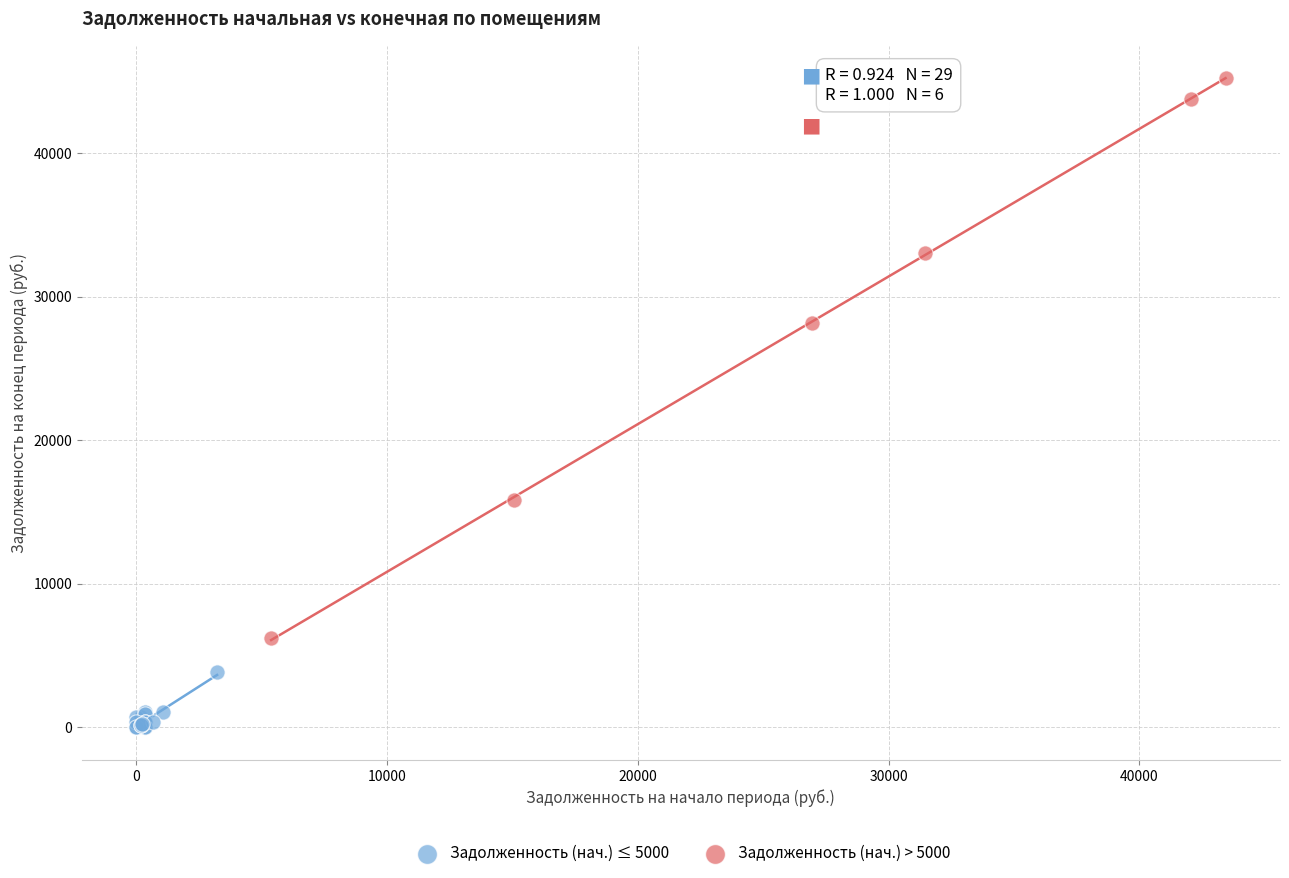

Which series has the widest spread of Y values?

Задолженность (нач.) > 5000